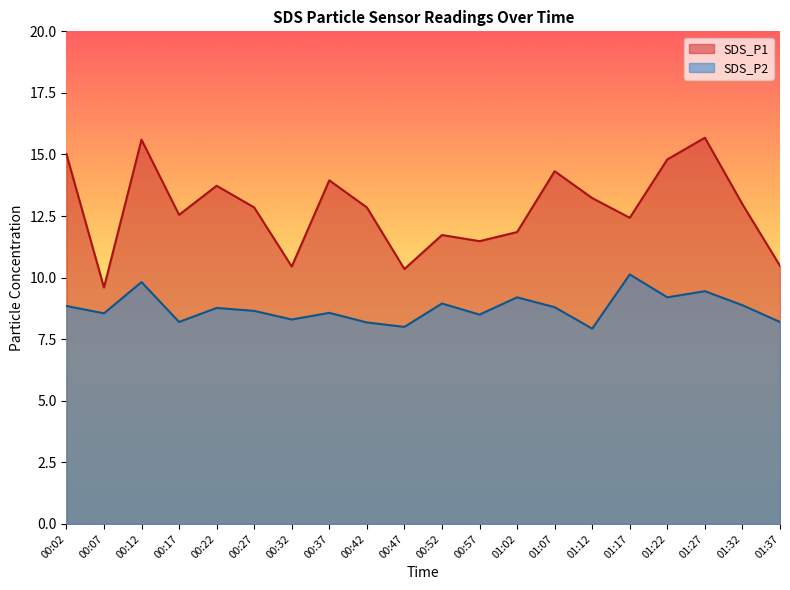

How many series are shown in this chart?

2